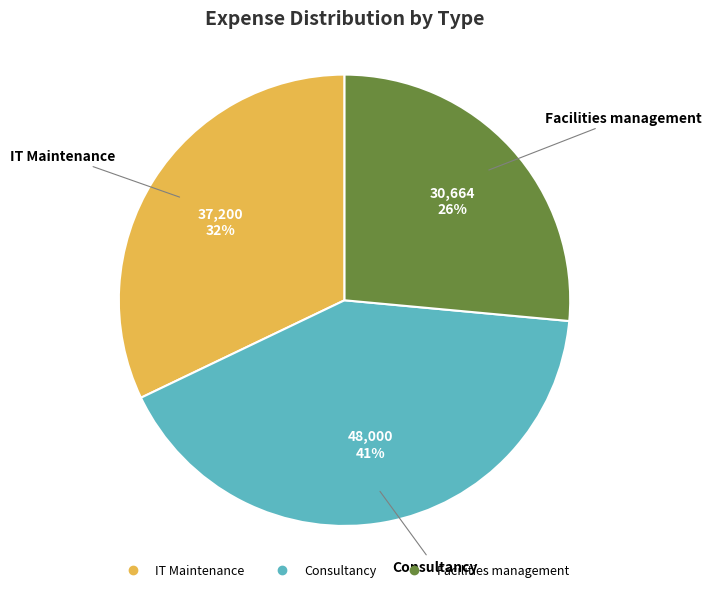

Is the sum of Facilities management and IT Maintenance greater than half?

Yes